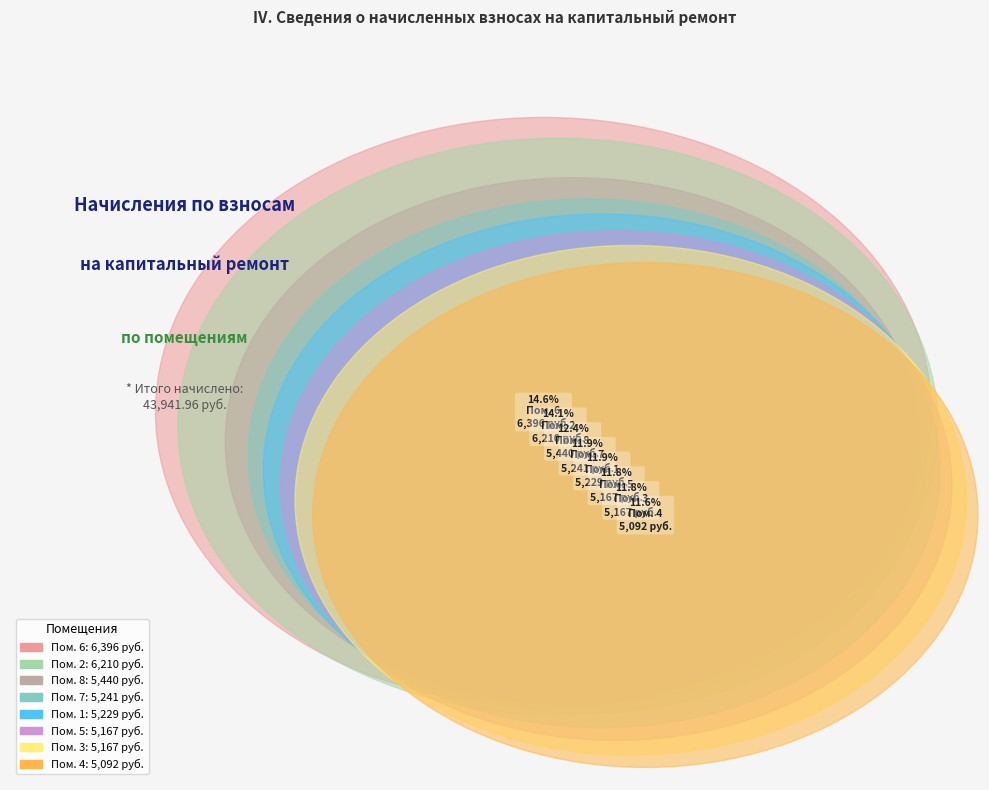

Do 3 and 5 together represent more than half of the pie?

No